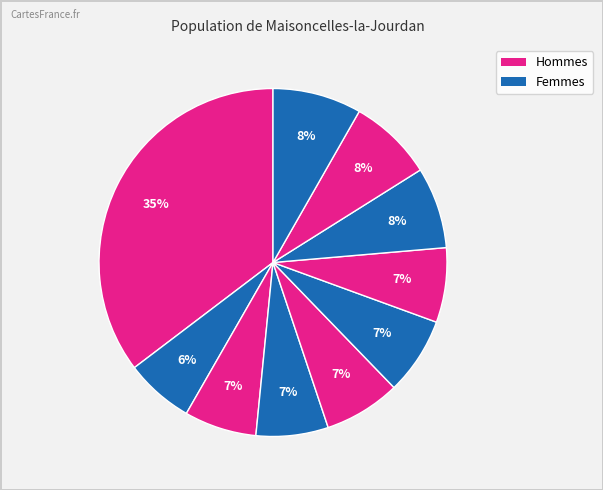

How many slices are in this pie chart?

10